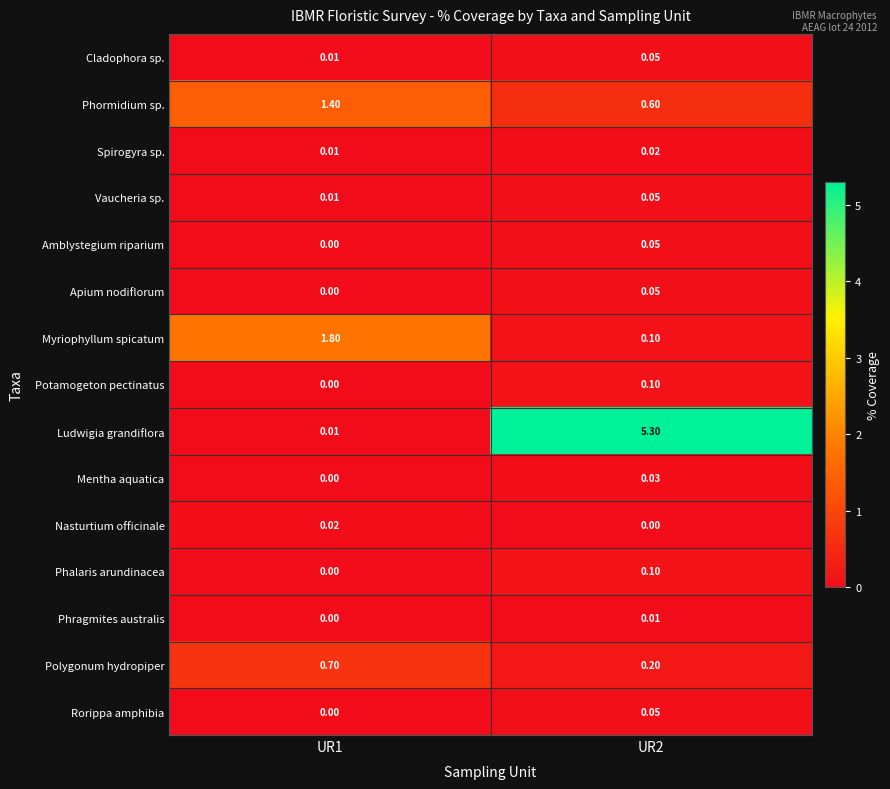

What is the difference between the highest and lowest values at UR1?

1.8